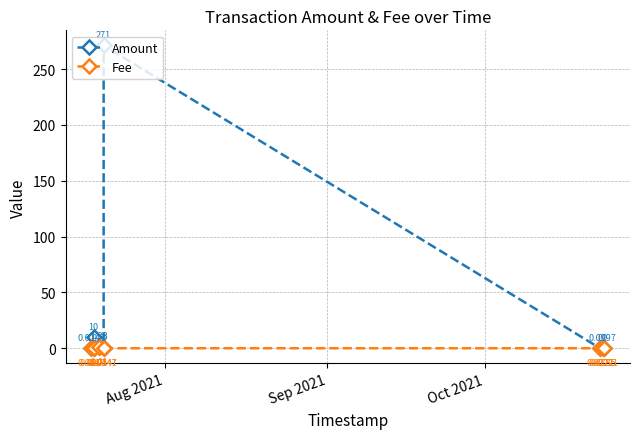

Which series has the largest range (max minus min)?

Amount